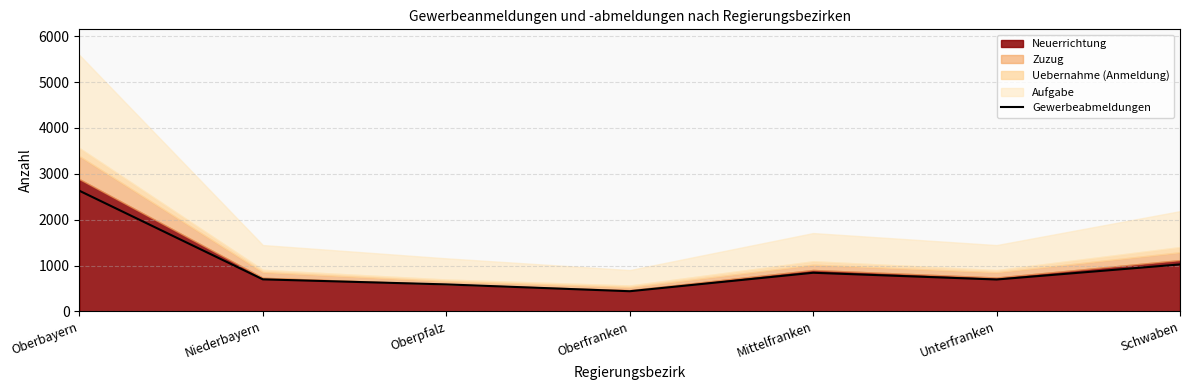

Is it true that Gewerbeabmeldungen equals 239 at Schwaben?

False